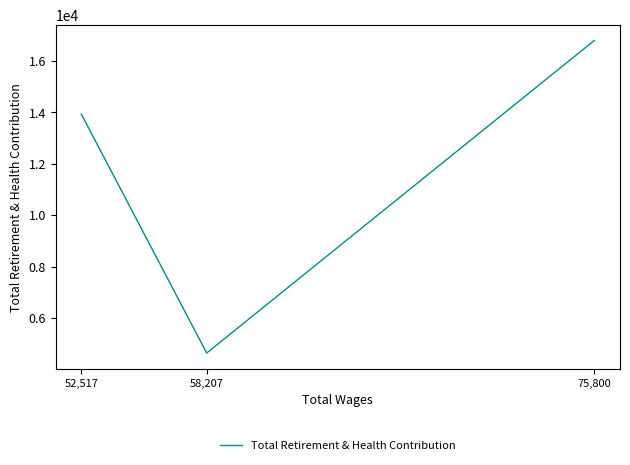

What is the difference between the second highest and minimum values?

9296